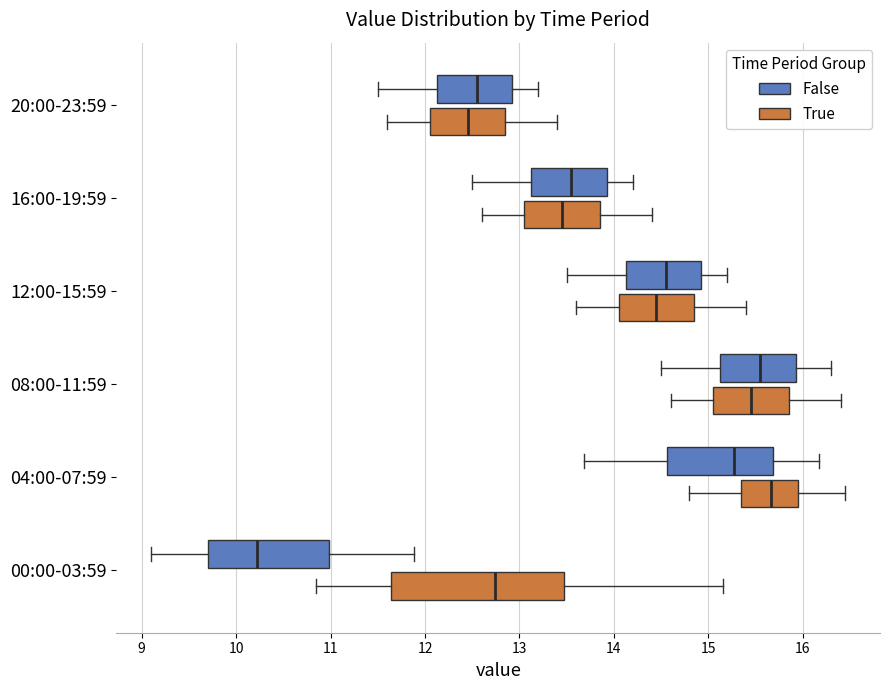

Where is the left edge of the box for 04:00-07:59 (False) on the x-axis? The values are not printed on the chart, so give them approximately, as read against the axis.

14.6